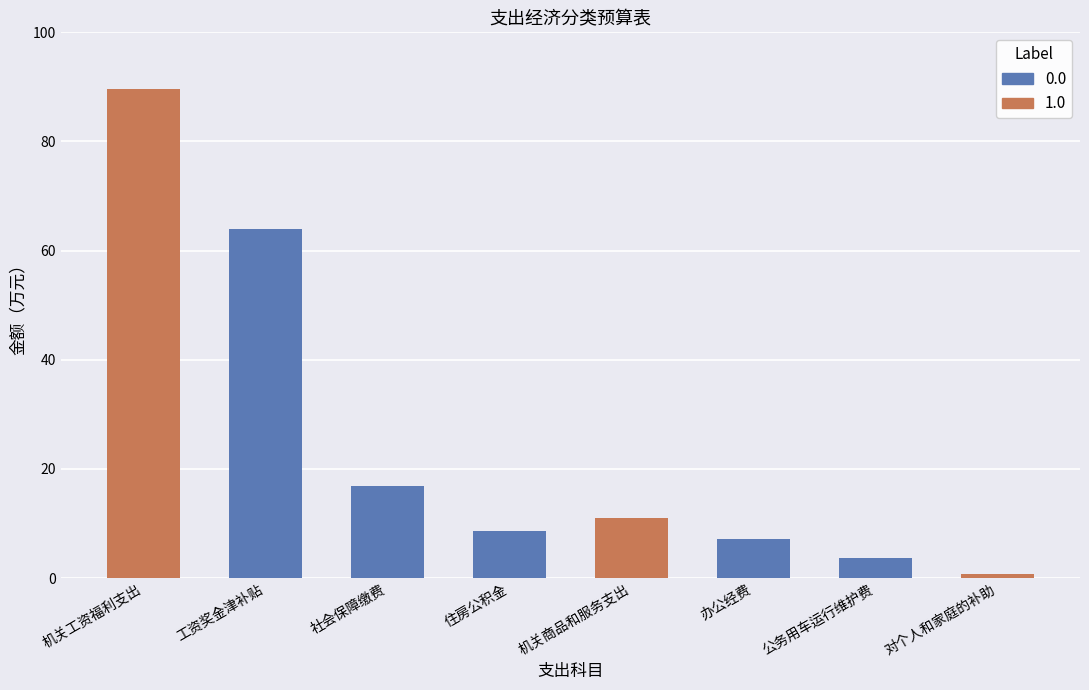

The chart shows a value of 64.0 at 工资奖金津补贴. True or false?

True